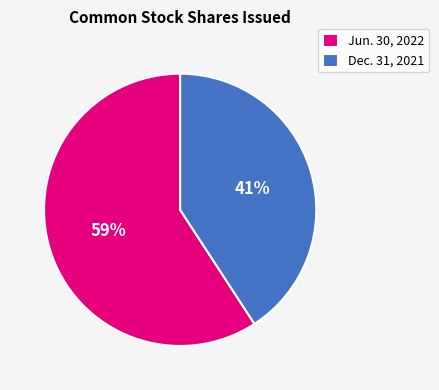

The Dec. 31, 2021 slice represents 41% of the pie. True or false?

True